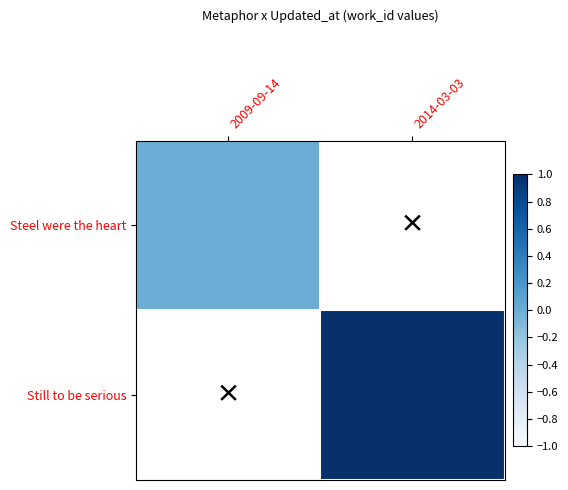

The value of Still to be serious at 2014-03-03 is 1.0. True or false?

True